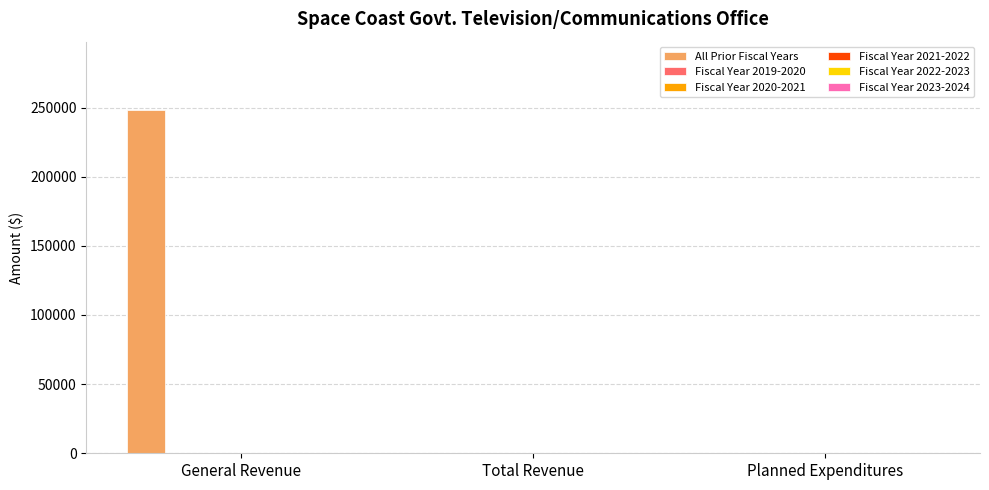

What is the sum of all values?

248001